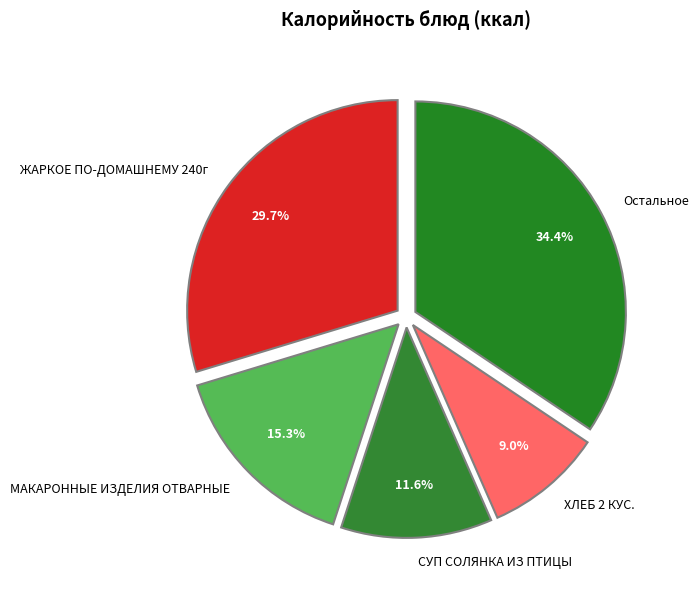

Is there any slice that represents more than half of the pie?

No